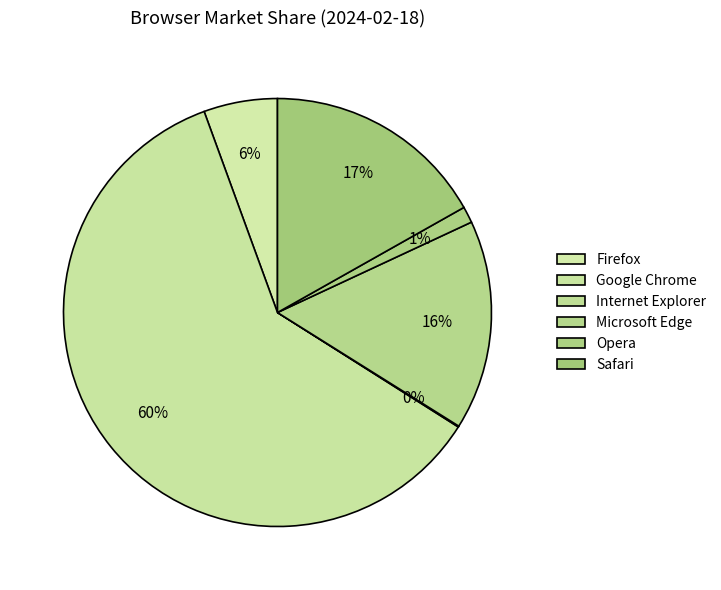

Is Microsoft Edge the majority of the pie?

No